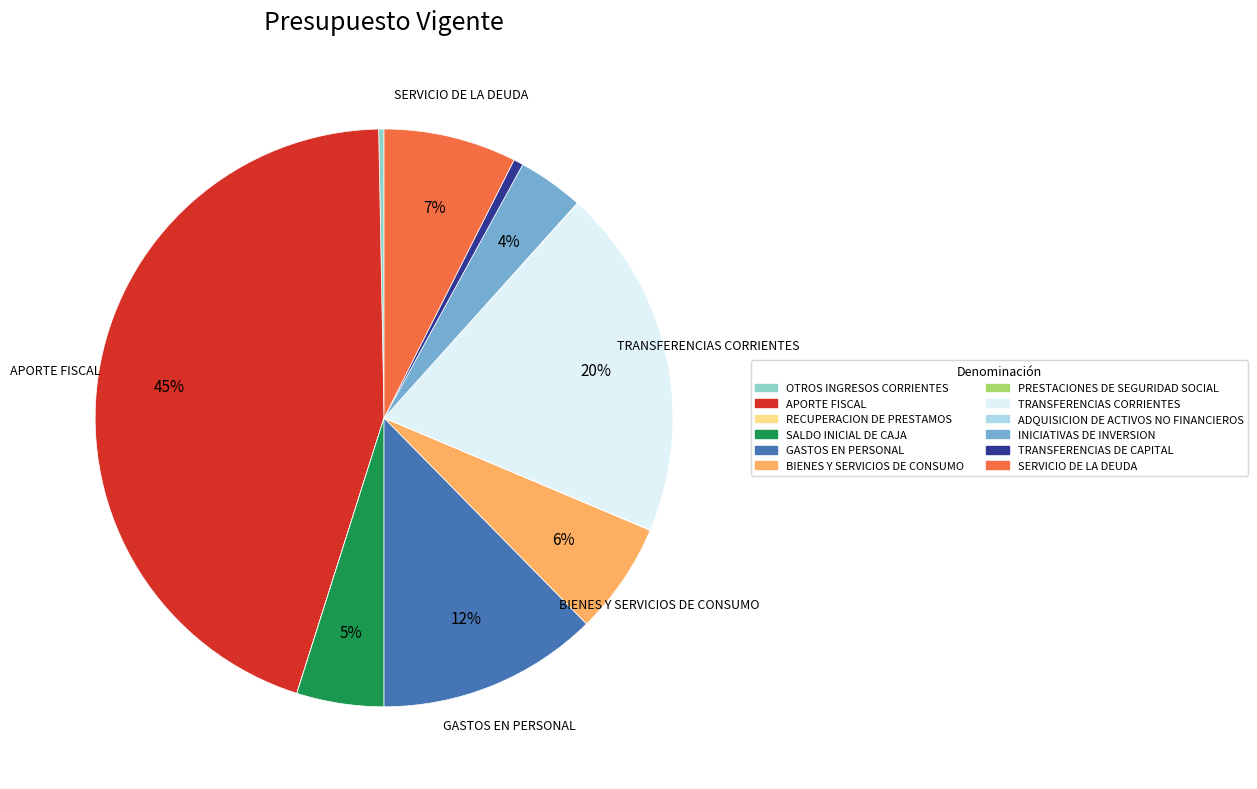

True or false: GASTOS EN PERSONAL accounts for 12% of the total.

True